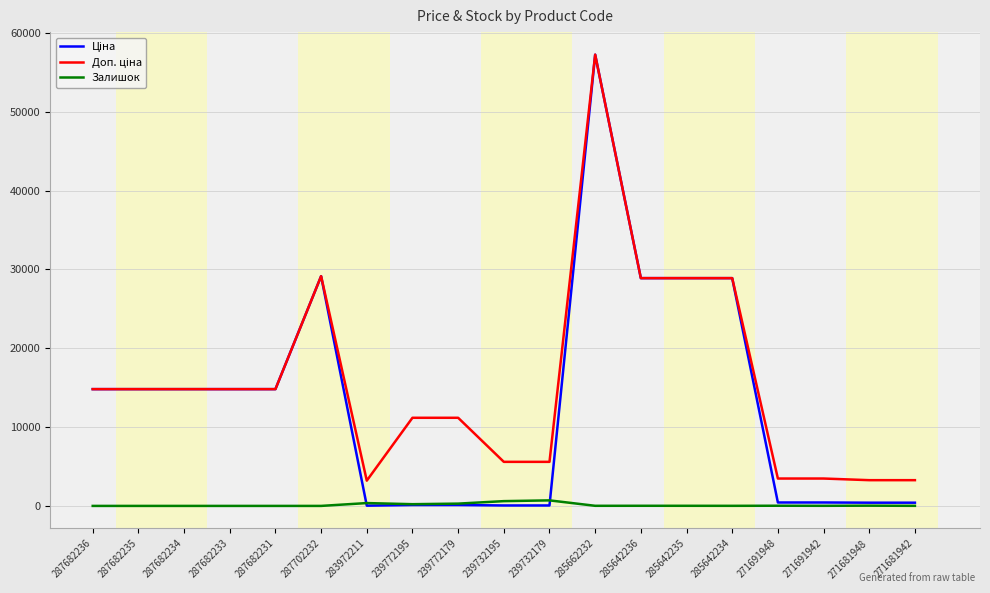

True or false: Залишок has a value of 0.0 at 287682235.

True